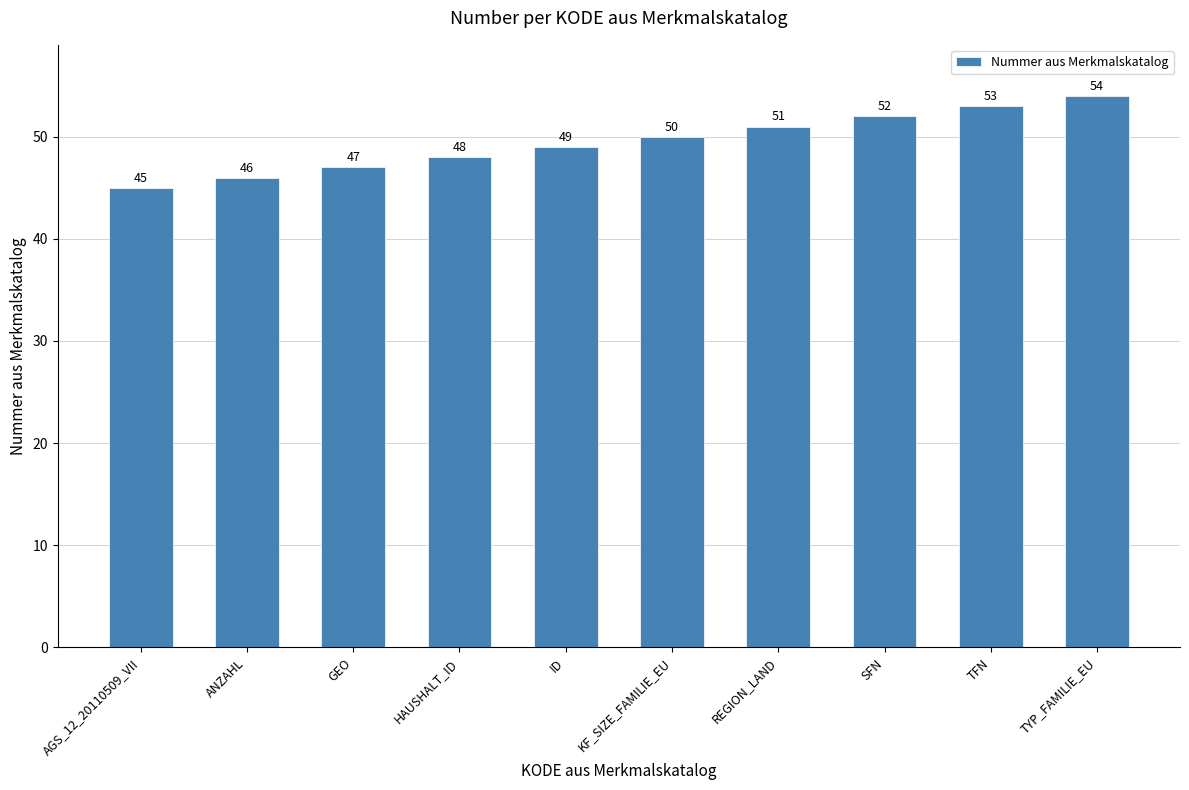

Between ANZAHL and KF_SIZE_FAMILIE_EU, which is larger?

KF_SIZE_FAMILIE_EU